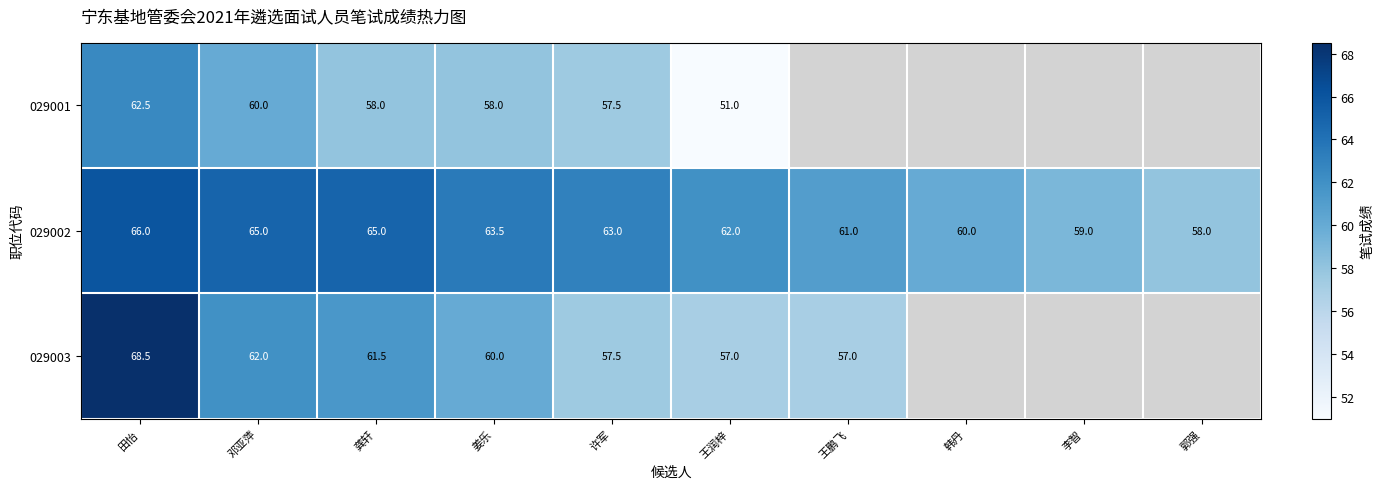

The value of 029002 at 龚轩 is 65.0. True or false?

True